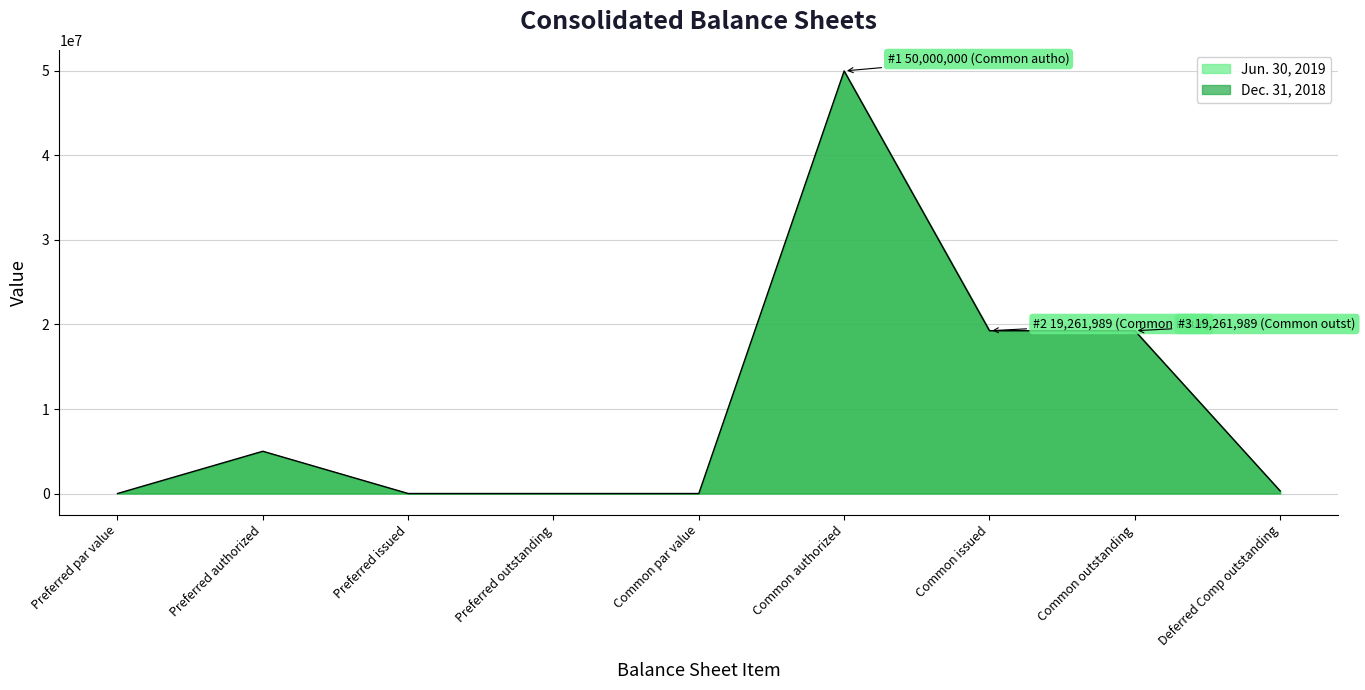

What is the label of the 2nd point from the left?

Preferred authorized